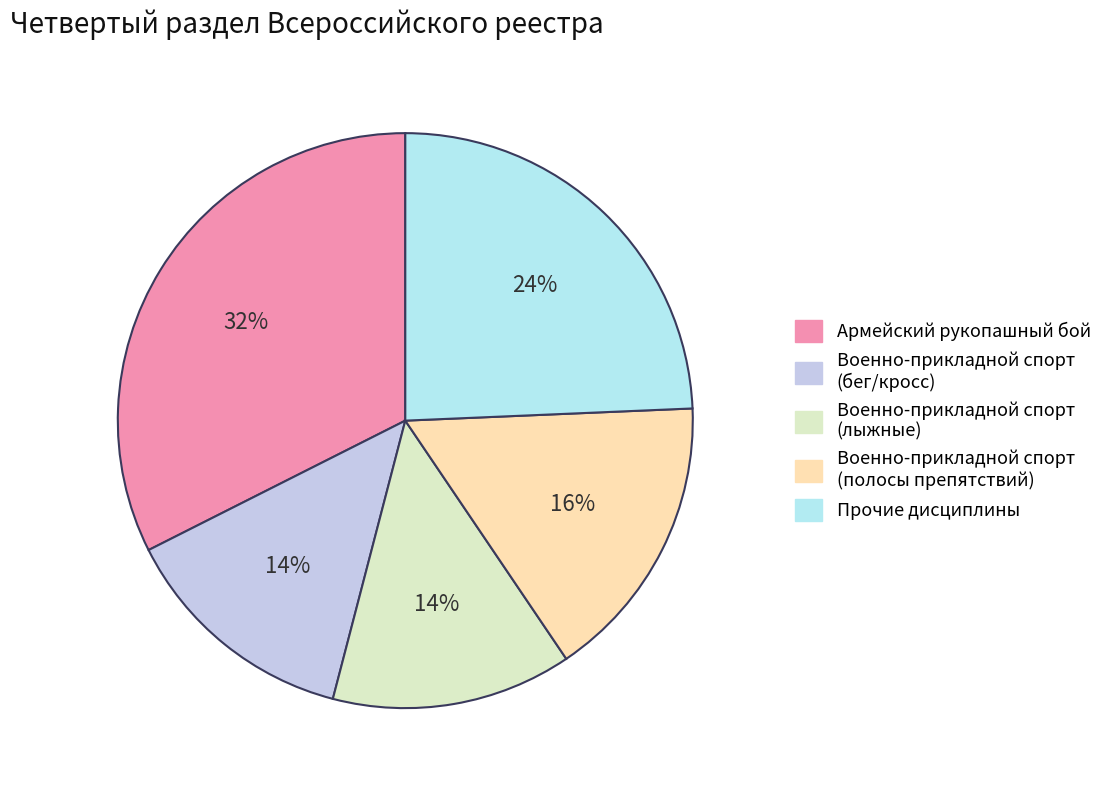

Count the number of slices in the pie.

5